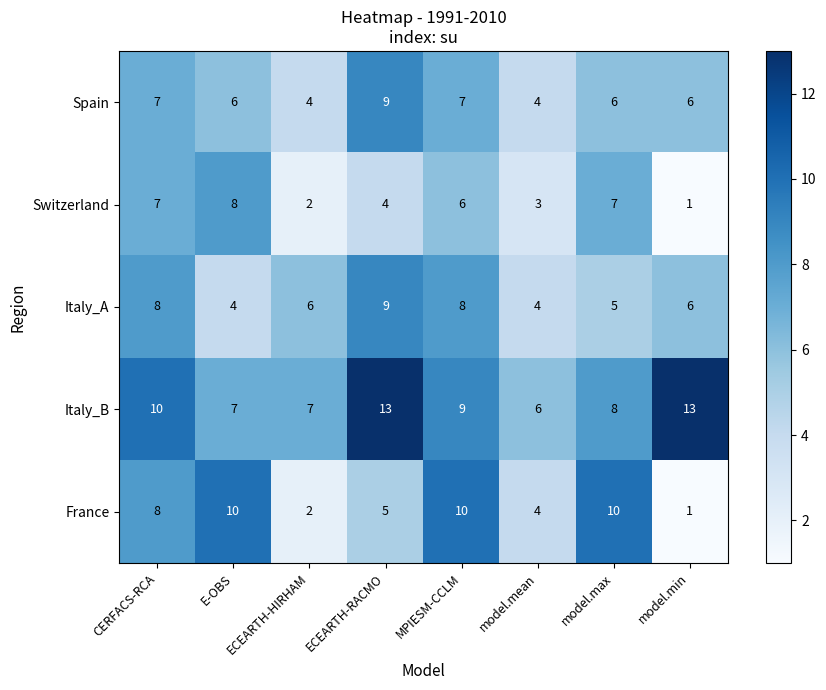

Which series has the largest range (max minus min)?

France